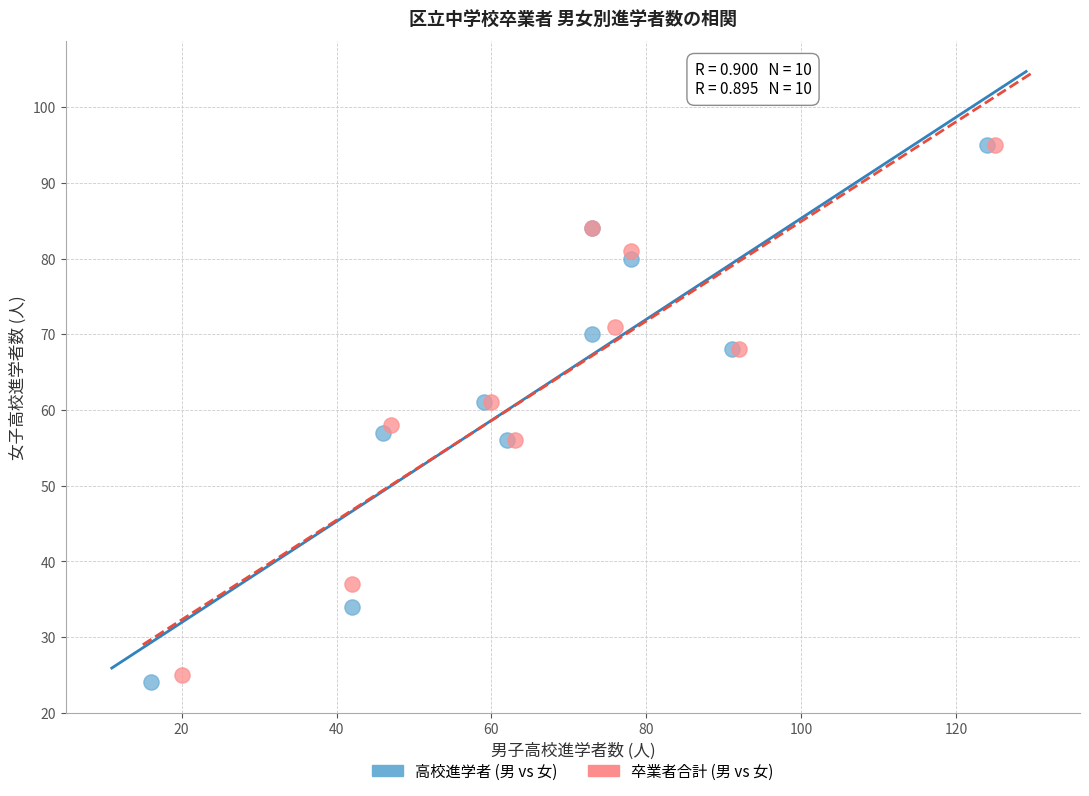

Which series has the widest spread of Y values?

高校進学者 (男 vs 女)